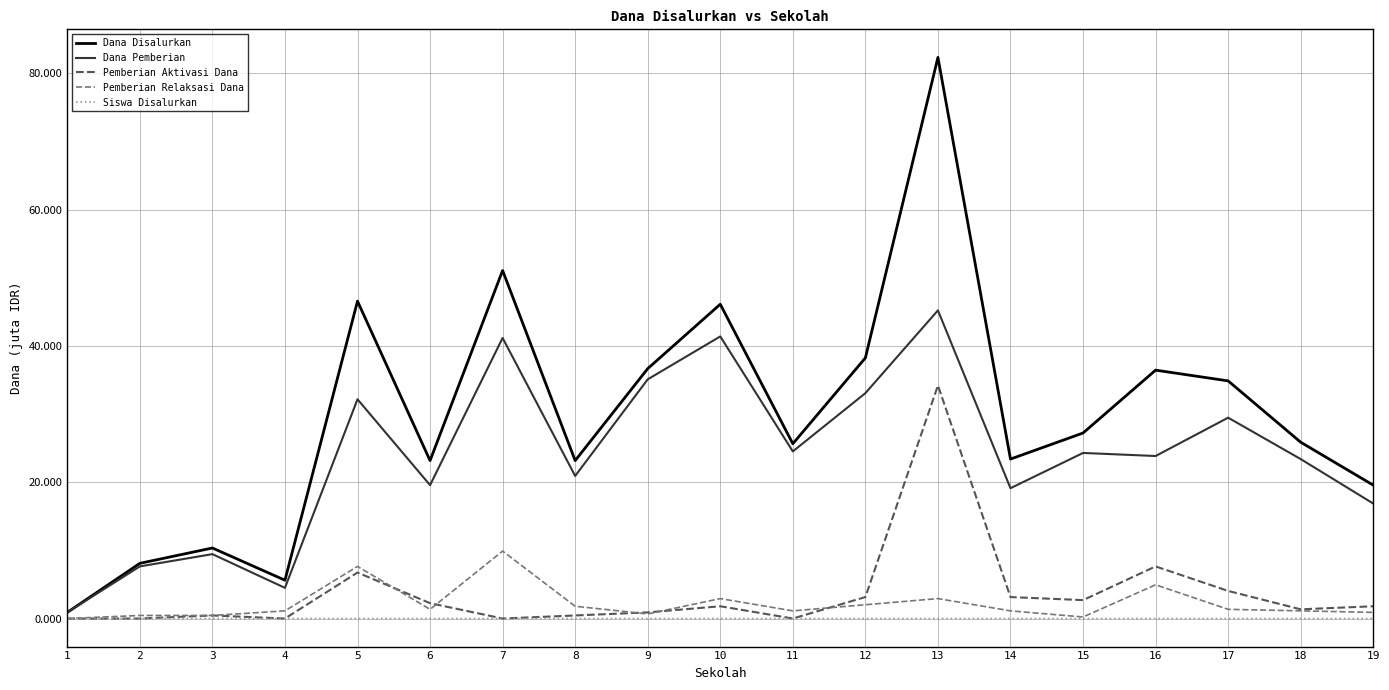

What are all the series names shown in the legend?

Dana Disalurkan, Dana Pemberian, Pemberian Aktivasi Dana, Pemberian Relaksasi Dana, Siswa Disalurkan